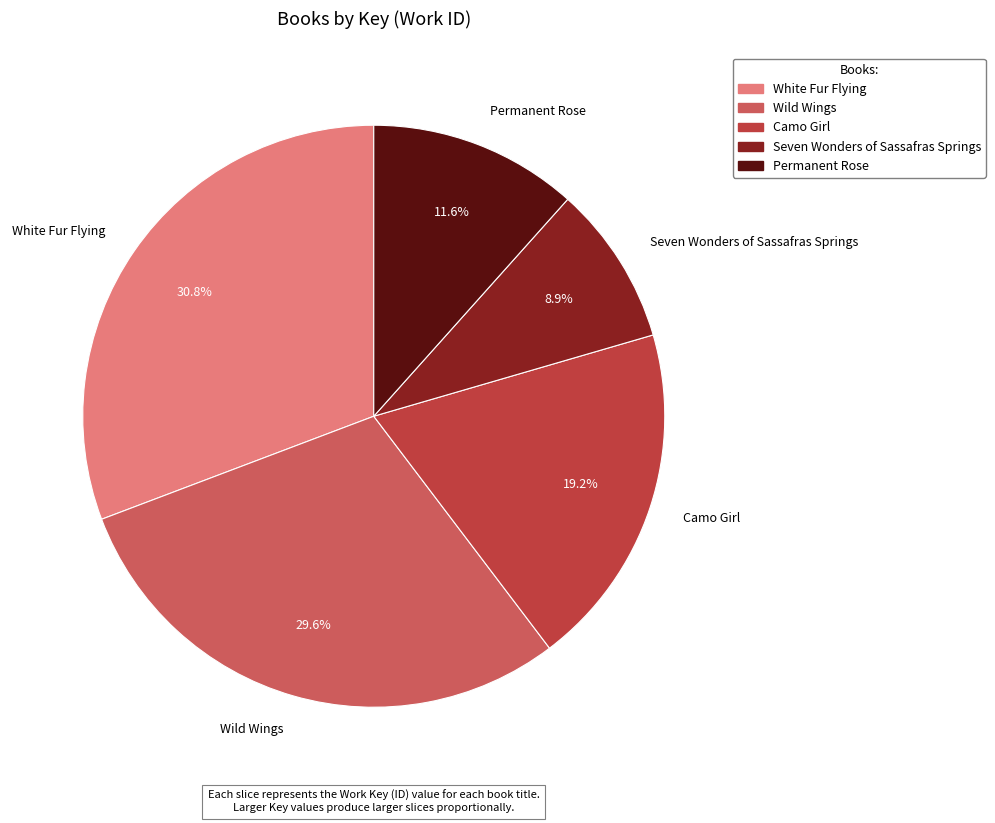

Is there any slice that represents more than half of the pie?

No